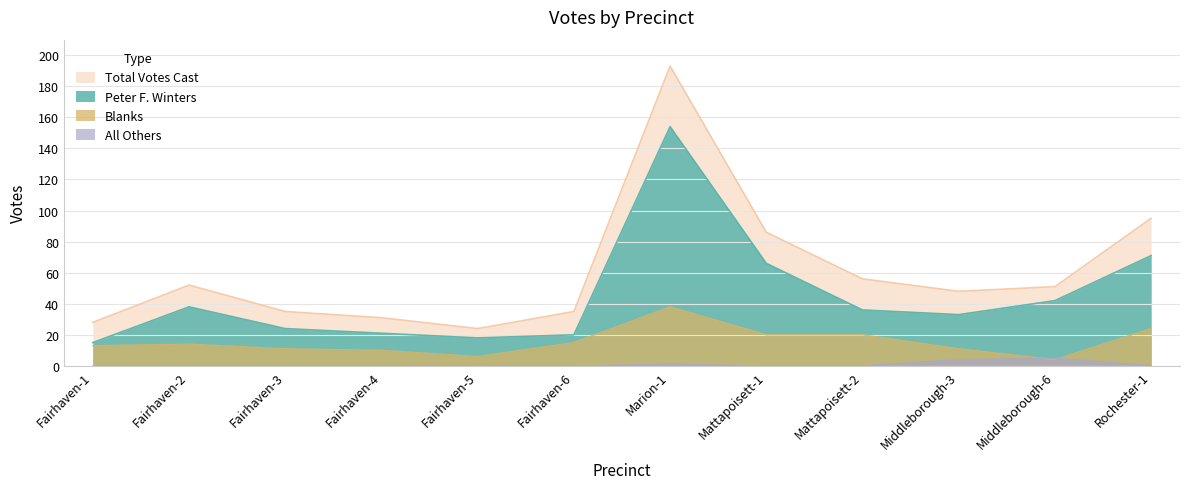

What is the average value of the Peter F. Winters series?

45